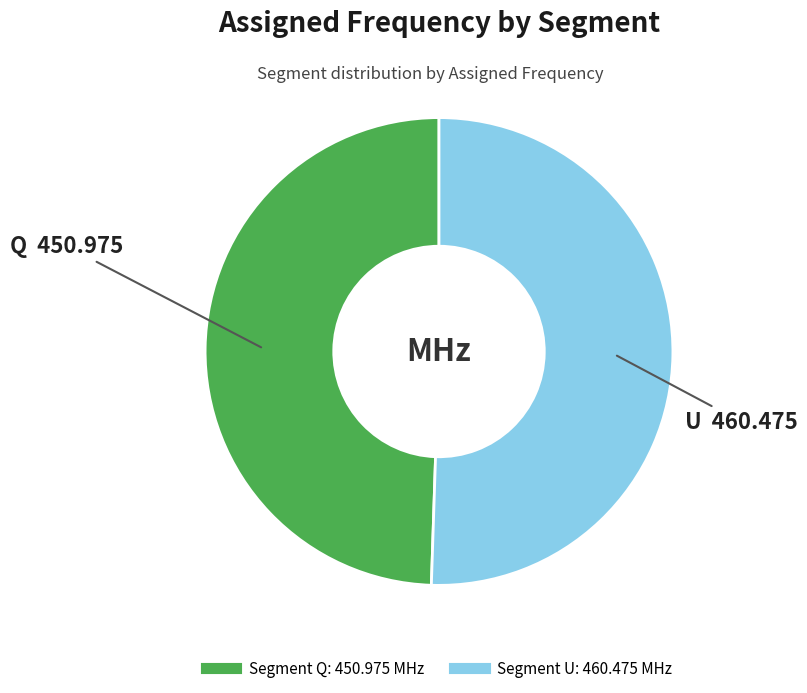

Is there a majority slice in this chart?

Yes